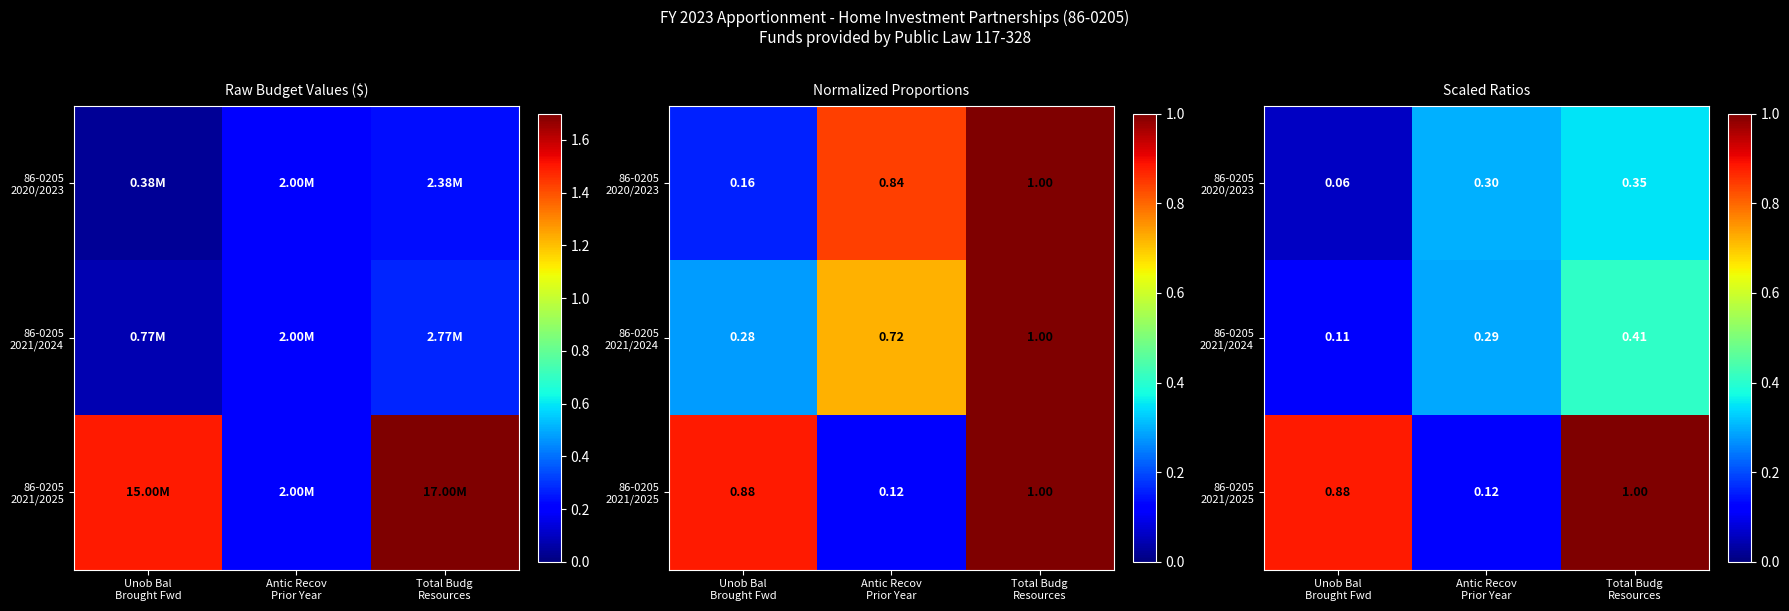

What is the smallest value displayed?

0.1